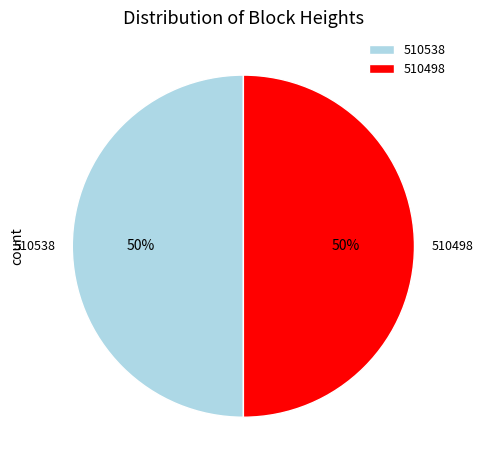

To the nearest percent, what portion does 510498 represent?

50%